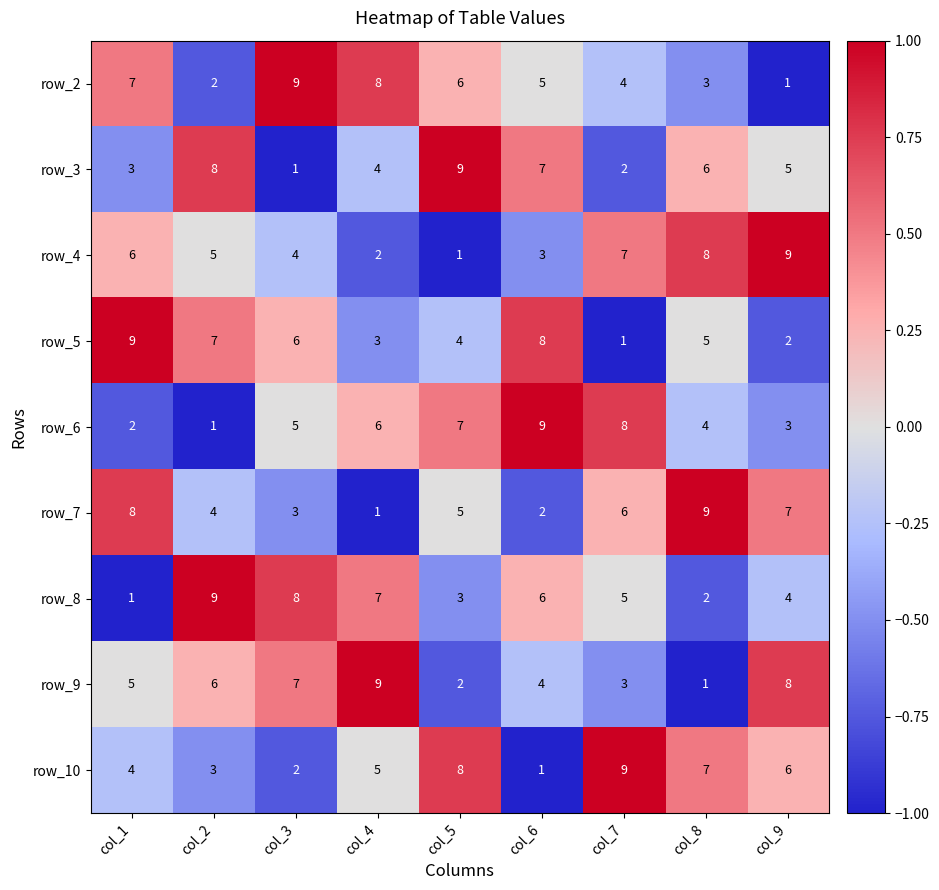

At which label is row_6 closest to 5?

col_3